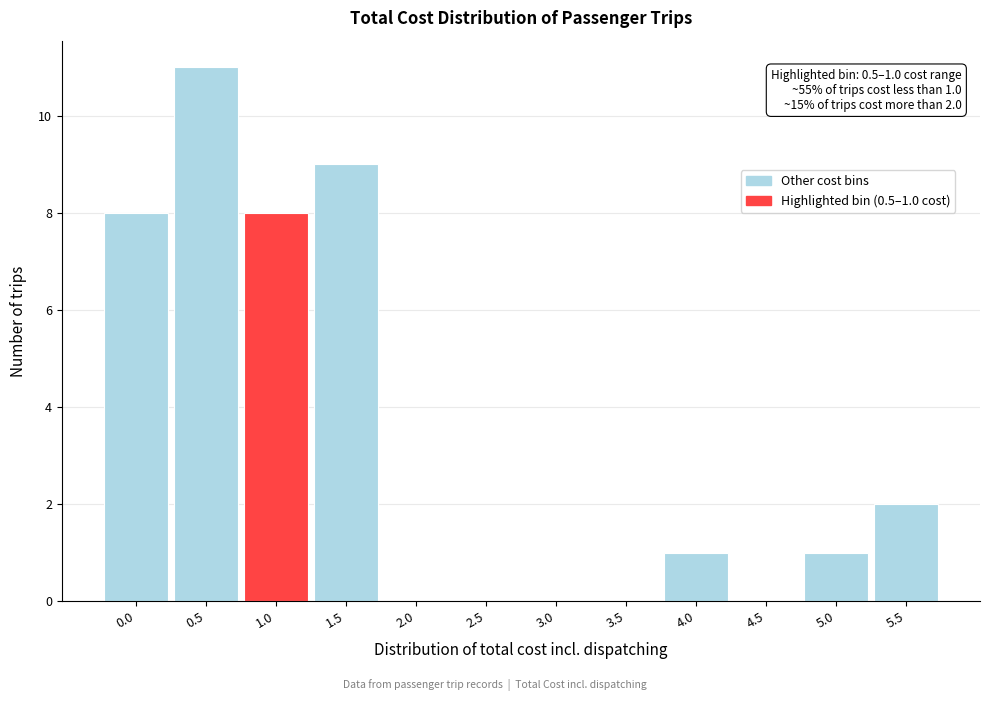

Reading left to right, extract all data points from this chart.

0.0=8	0.5=11	1.0=8	1.5=9	2.0=0	2.5=0	3.0=0	3.5=0	4.0=1	4.5=0	5.0=1	5.5=2